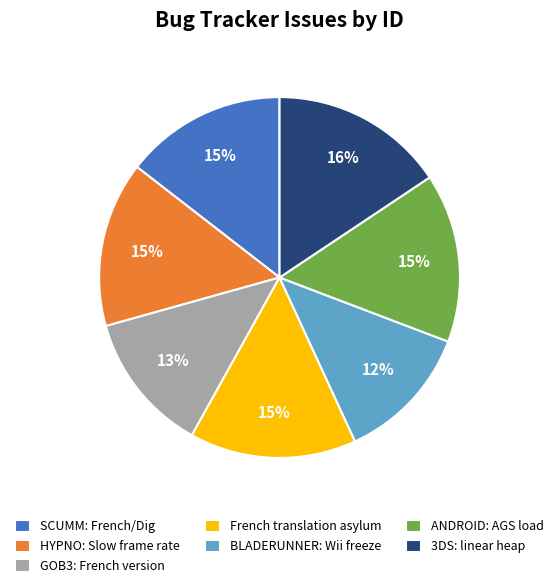

To the nearest percent, what is the combined percentage of 3DS: linear heap and ANDROID: AGS load?

31%